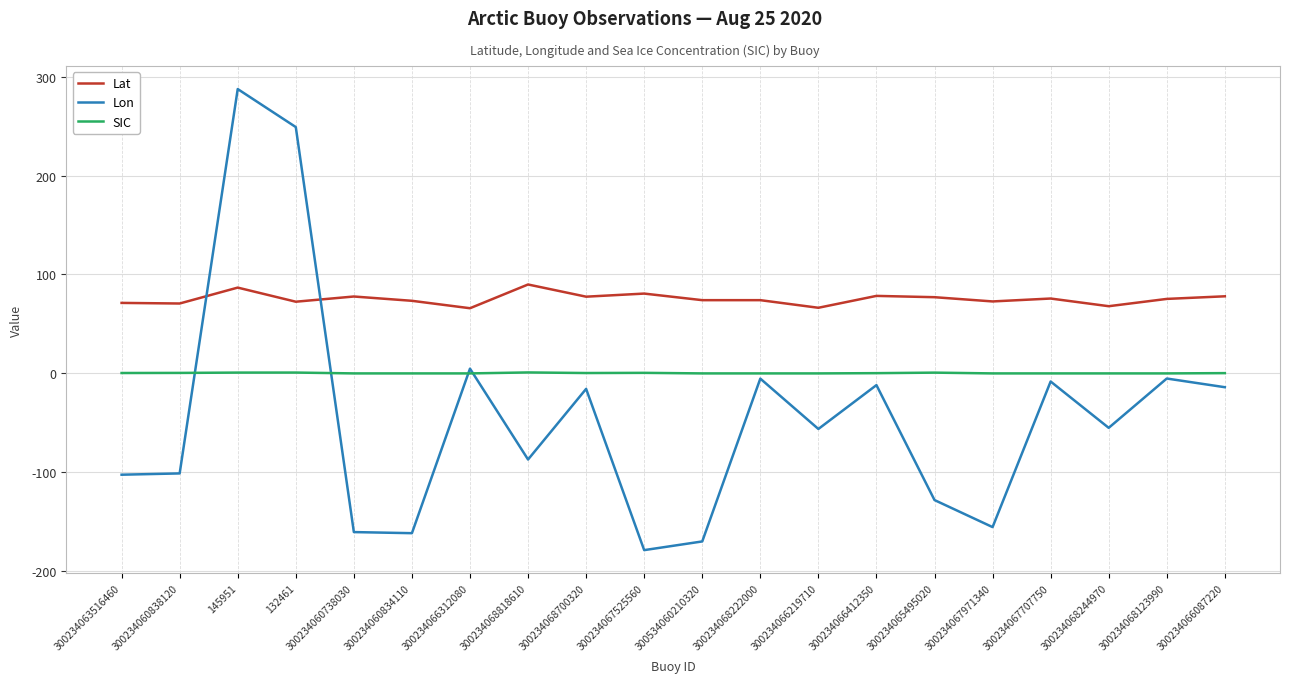

The Lon series shows -128.0 at 300234065495020. True or false?

True